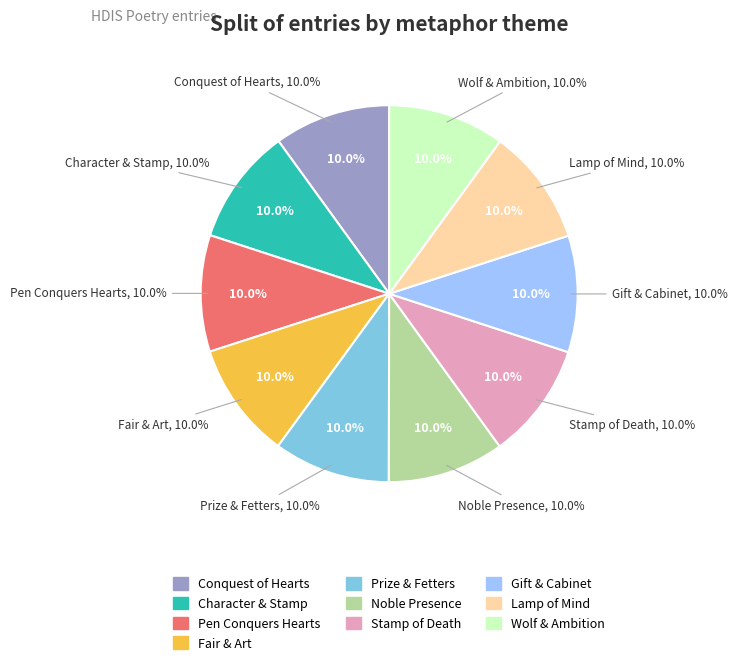

What percentage is NOT represented by Prize & Fetters?

90.0%